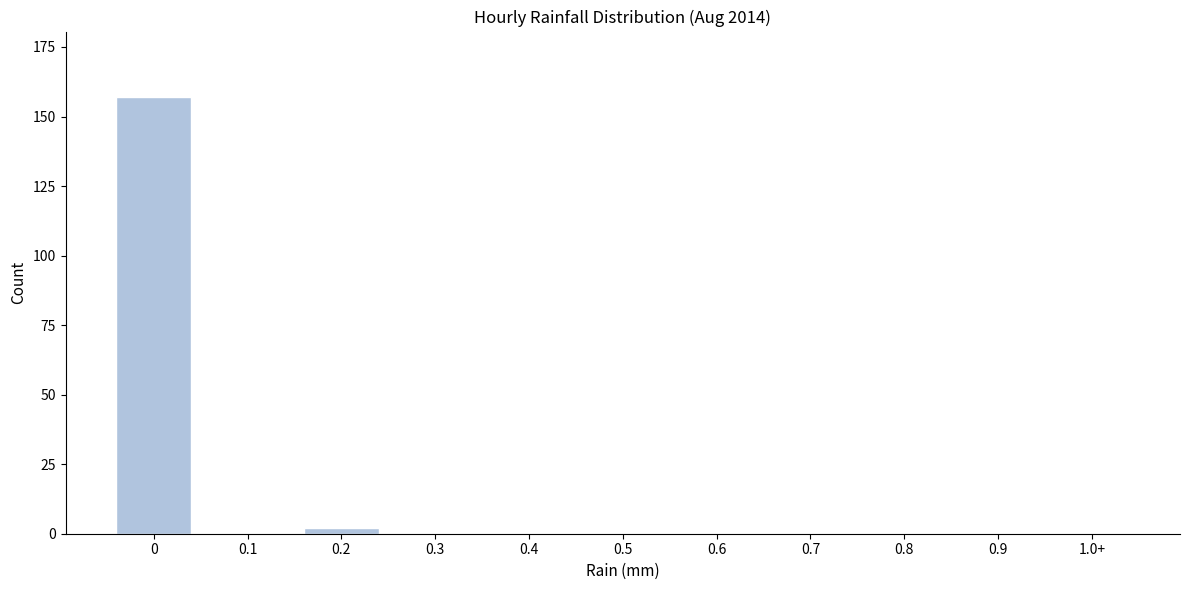

Reading left to right, extract all data points from this chart.

0=157	0.1=0	0.2=2	0.3=0	0.4=0	0.5=0	0.6=0	0.7=0	0.8=0	0.9=0	1.0+=0